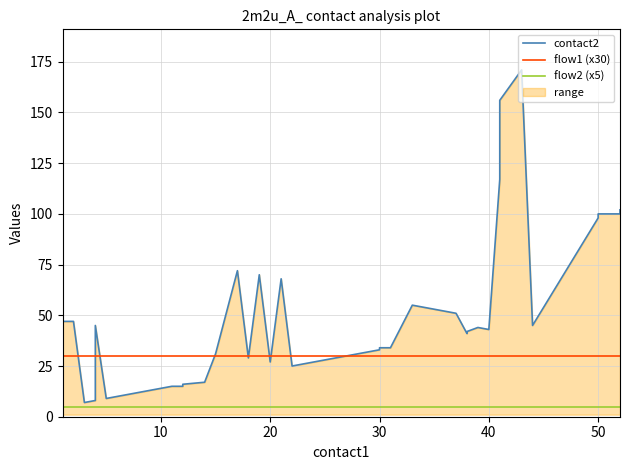

List the series in order of their overall mean, highest first.

contact2, flow1 (x30), flow2 (x5)